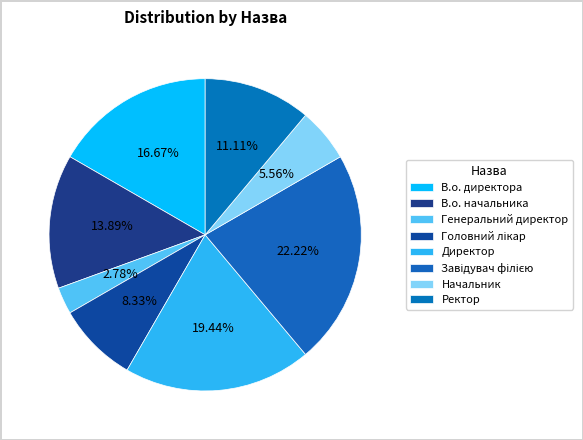

How many slices are in this pie chart?

8